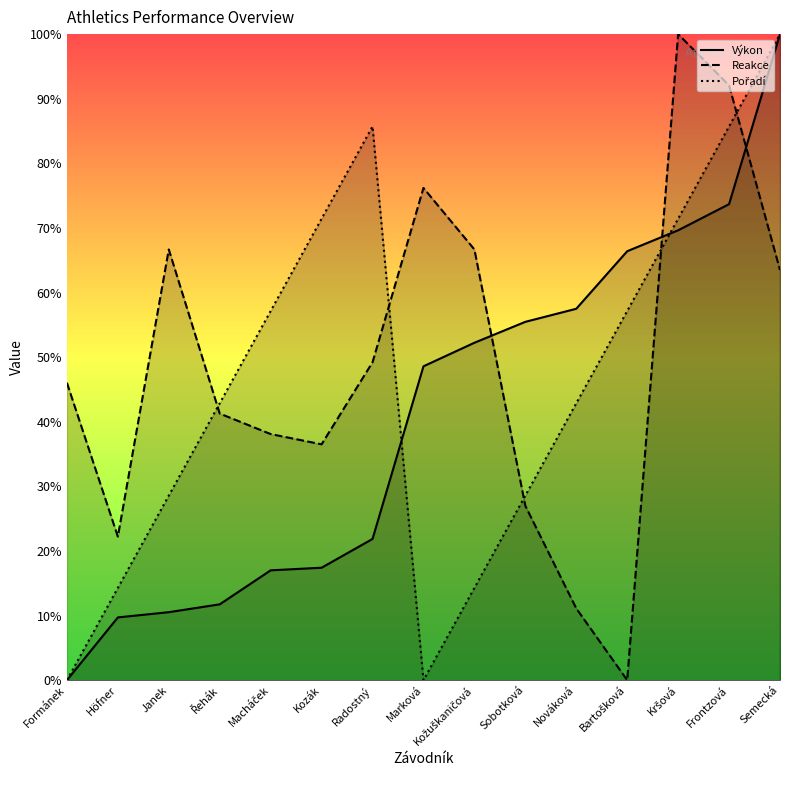

Reading left to right, extract all data points from this chart.

Výkon: Formánek=0.0	Höfner=0.1	Janek=0.1	Řehák=0.1	Macháček=0.2	Kozák=0.2	Radostný=0.2	Marková=0.5	Kožuškaničová=0.5	Sobotková=0.6	Nováková=0.6	Bartošková=0.7	Kršová=0.7	Frontzová=0.7	Semecká=1.0
Reakce: Formánek=0.5	Höfner=0.2	Janek=0.7	Řehák=0.4	Macháček=0.4	Kozák=0.4	Radostný=0.5	Marková=0.8	Kožuškaničová=0.7	Sobotková=0.3	Nováková=0.1	Bartošková=0.0	Kršová=1.0	Frontzová=0.9	Semecká=0.6
Pořadí: Formánek=0.0	Höfner=0.1	Janek=0.3	Řehák=0.4	Macháček=0.6	Kozák=0.7	Radostný=0.9	Marková=0.0	Kožuškaničová=0.1	Sobotková=0.3	Nováková=0.4	Bartošková=0.6	Kršová=0.7	Frontzová=0.9	Semecká=1.0